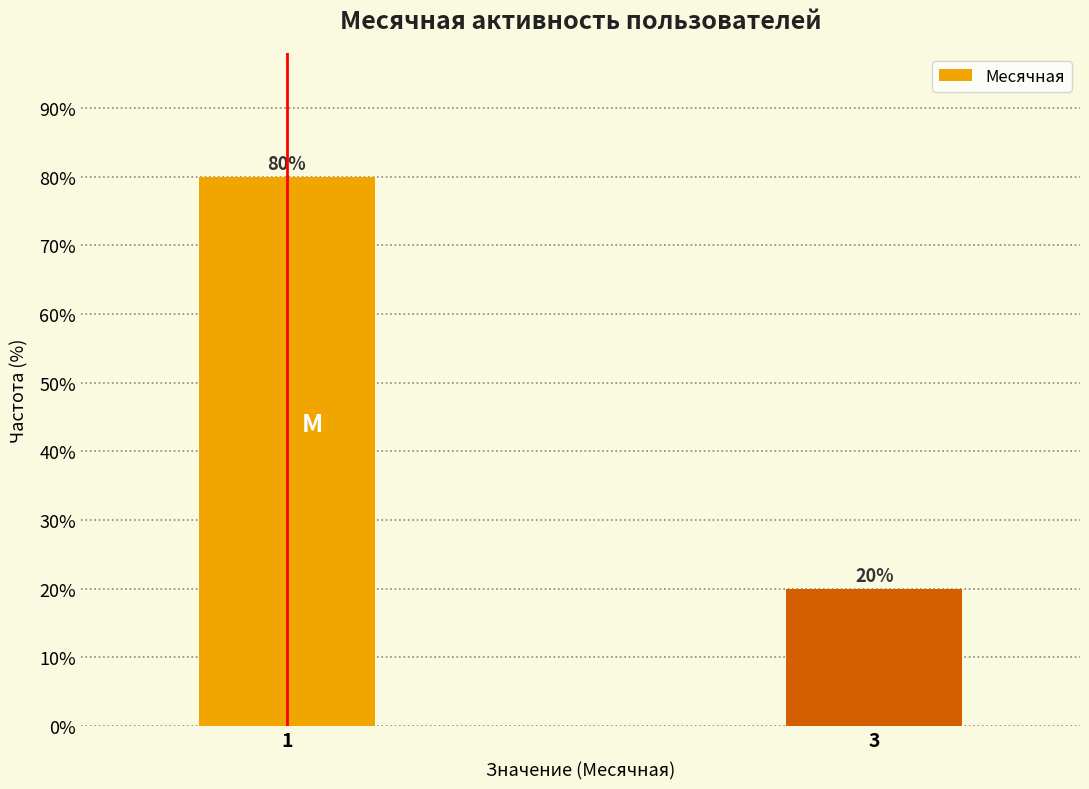

Reading right to left, extract all data points from this chart.

20	80